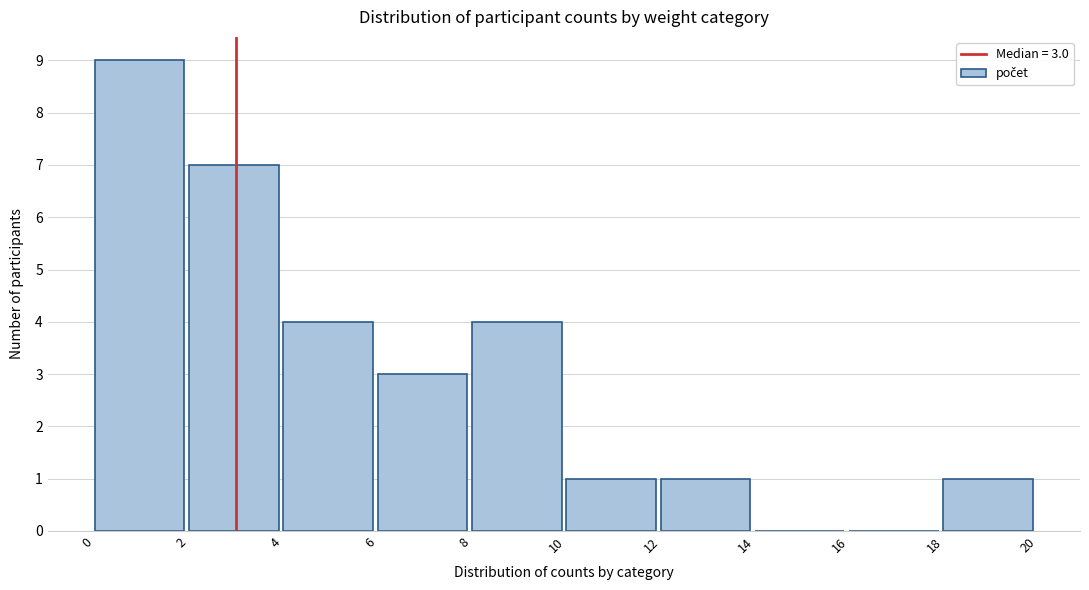

Over which range of the x-axis is the bar tallest?

0 to 2